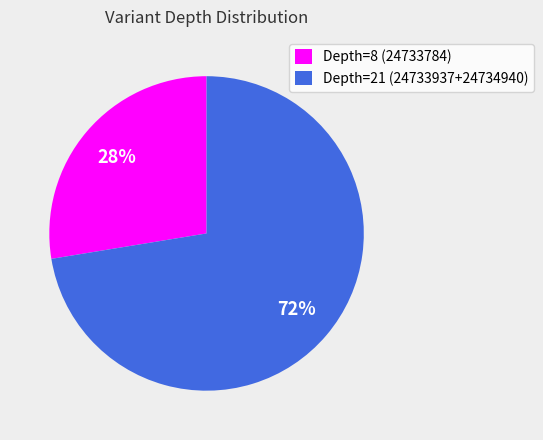

To the nearest percent, what percentage of the pie is Depth=21 (24733937+24734940)?

72%